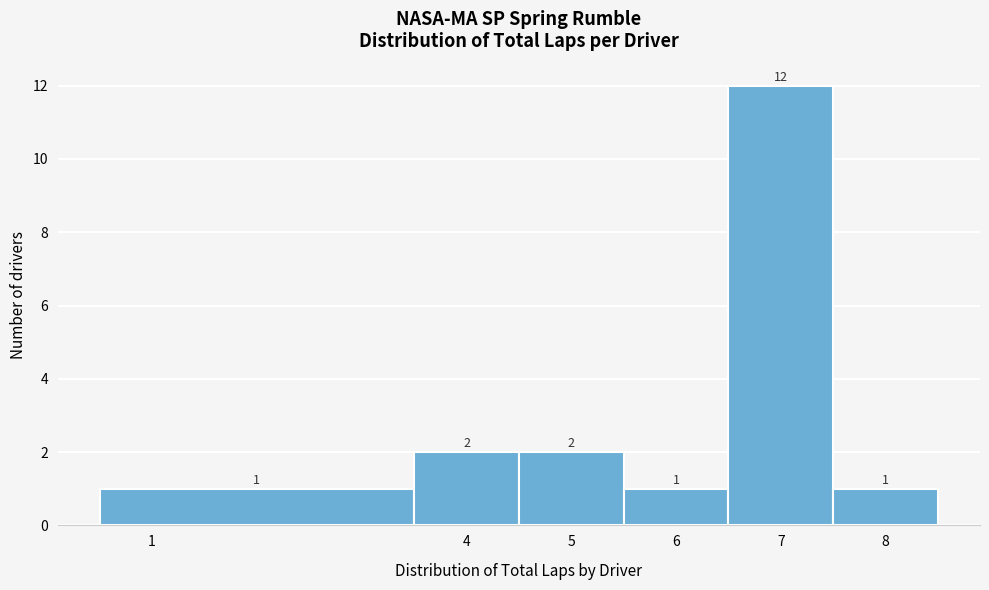

What is the height of the bar covering 5.5 to 6.5 on the x-axis?

1